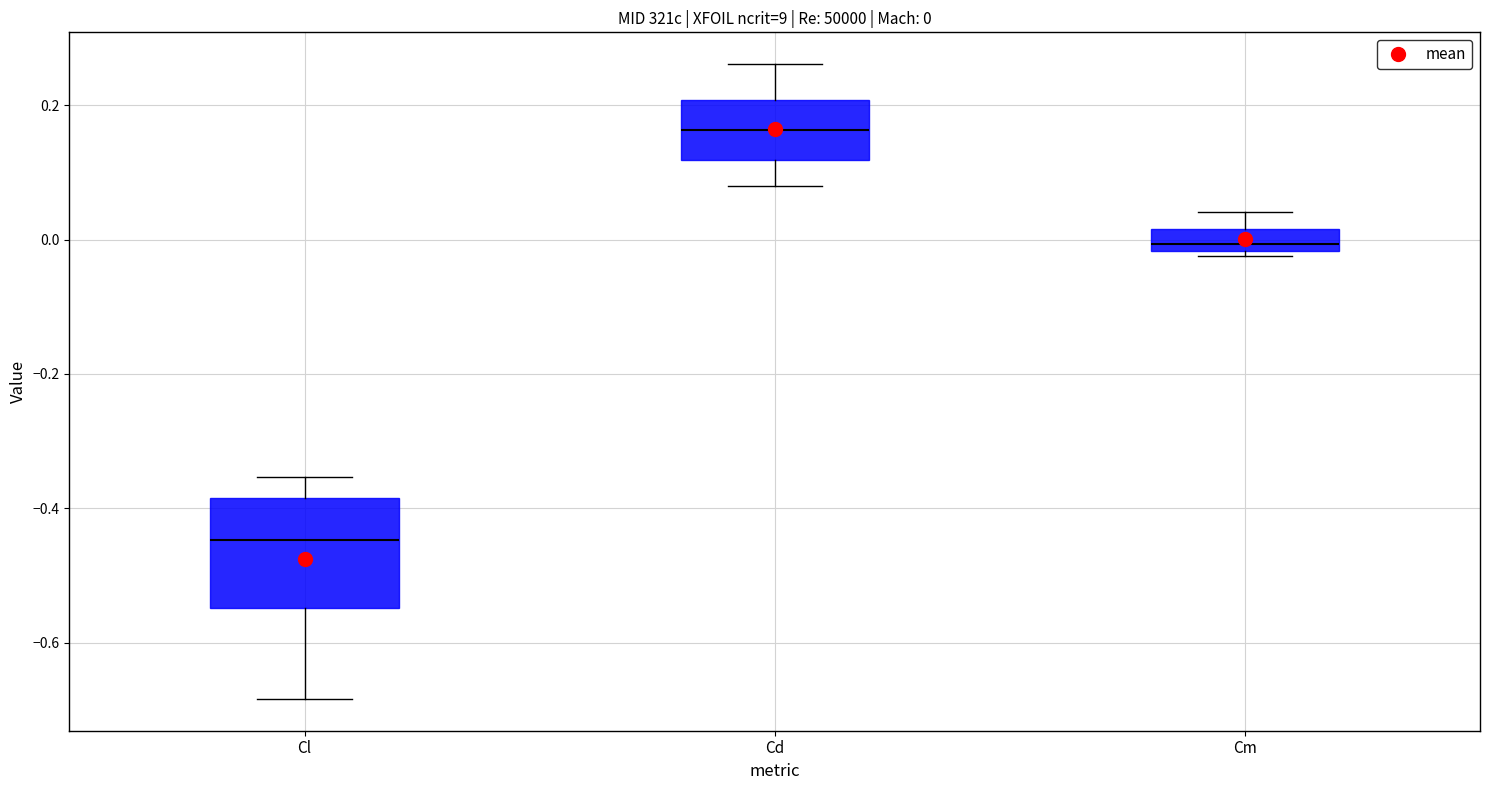

Which box has the highest median line?

Cd